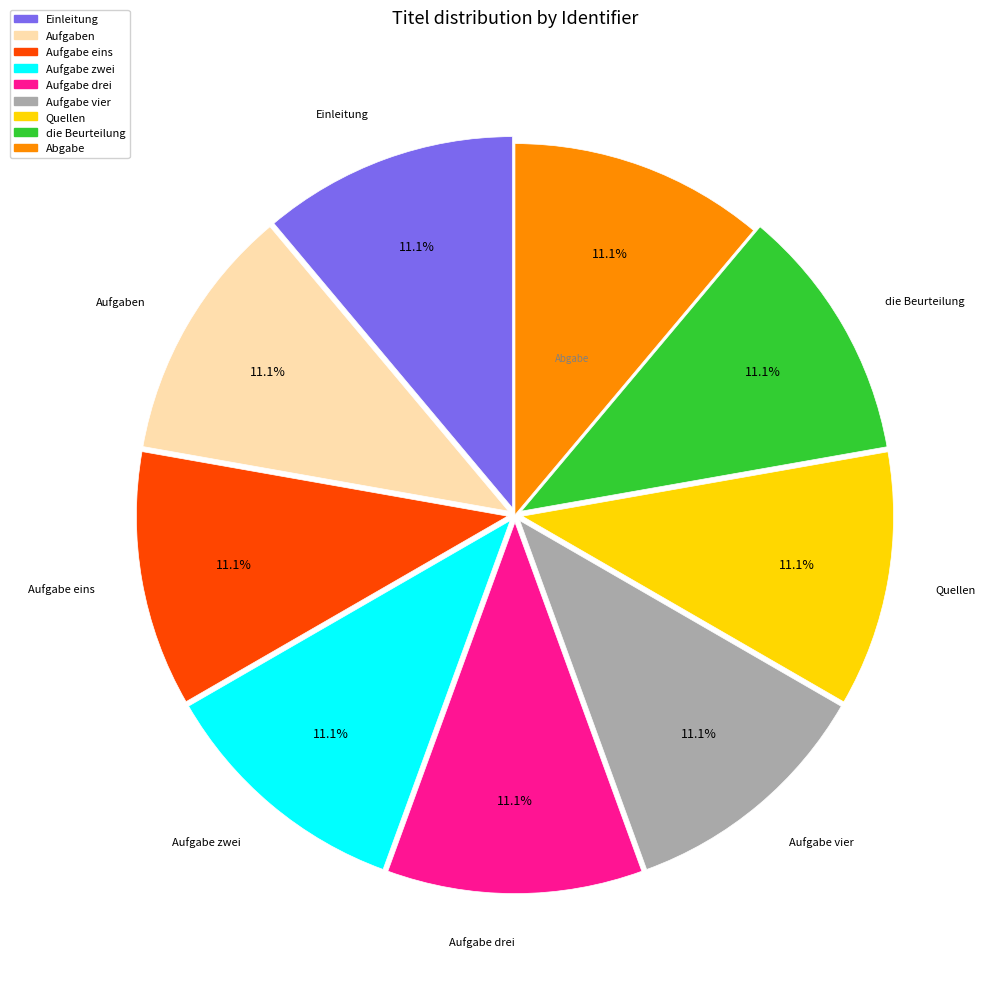

The Aufgabe eins slice represents 21% of the pie. True or false?

False